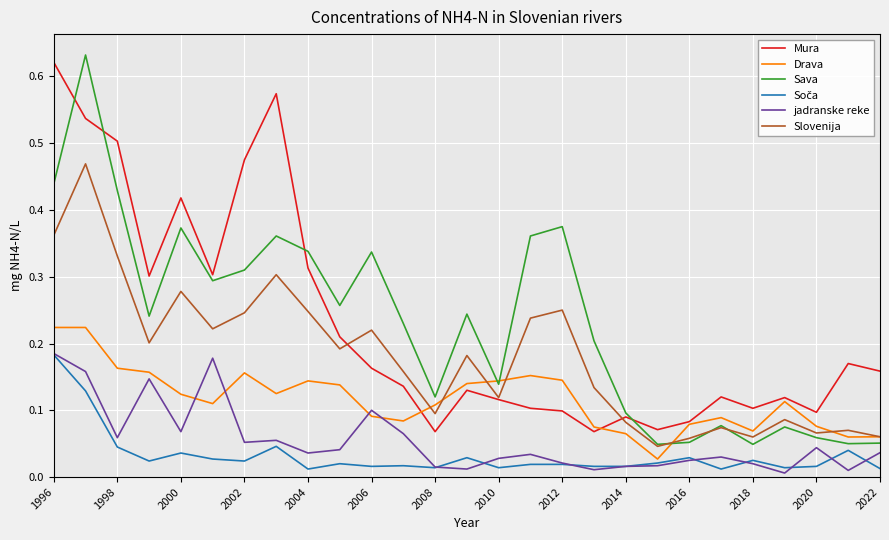

Which series has the widest spread of values?

Sava